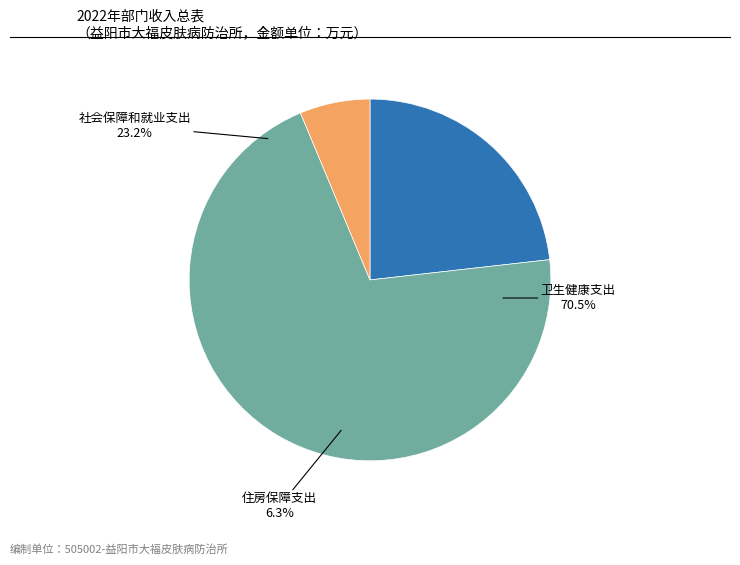

How many slices are in this pie chart?

3